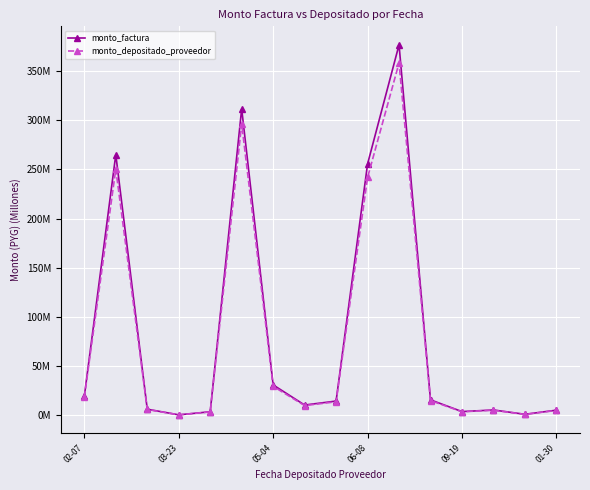

Does the chart have visible grid lines?

Yes